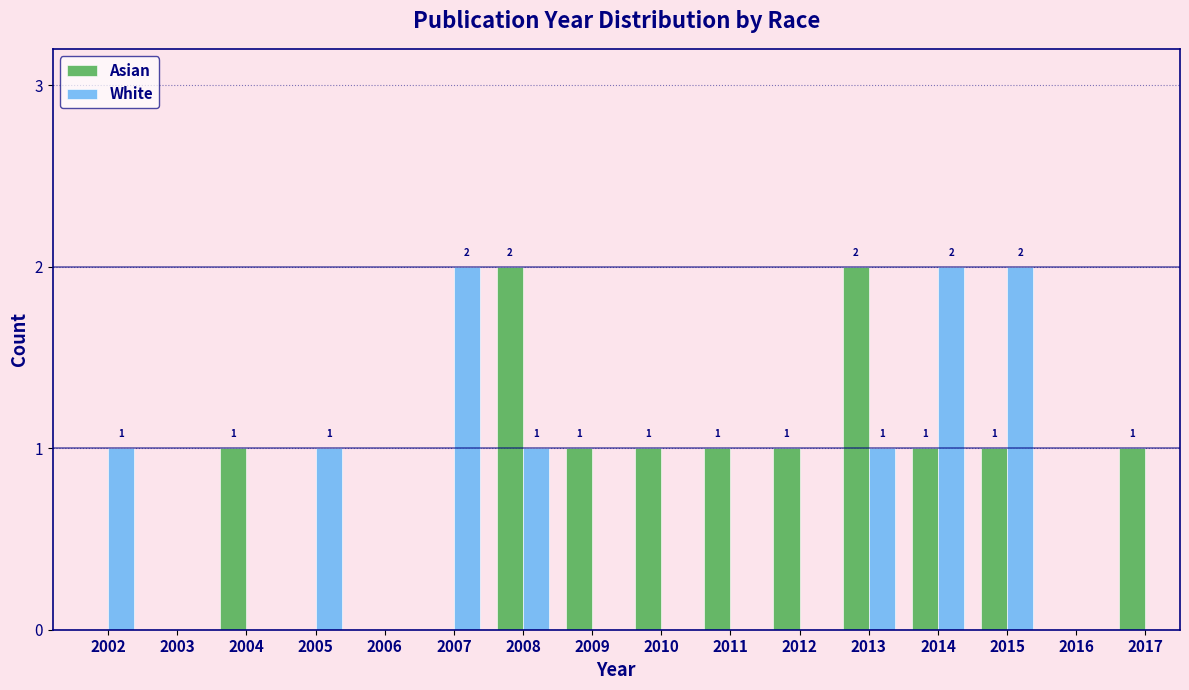

Reading left to right, list all the values displayed in this chart.

Asian: 2002=0	2003=0	2004=1	2005=0	2006=0	2007=0	2008=2	2009=1	2010=1	2011=1	2012=1	2013=2	2014=1	2015=1	2016=0	2017=1
White: 2002=1	2003=0	2004=0	2005=1	2006=0	2007=2	2008=1	2009=0	2010=0	2011=0	2012=0	2013=1	2014=2	2015=2	2016=0	2017=0